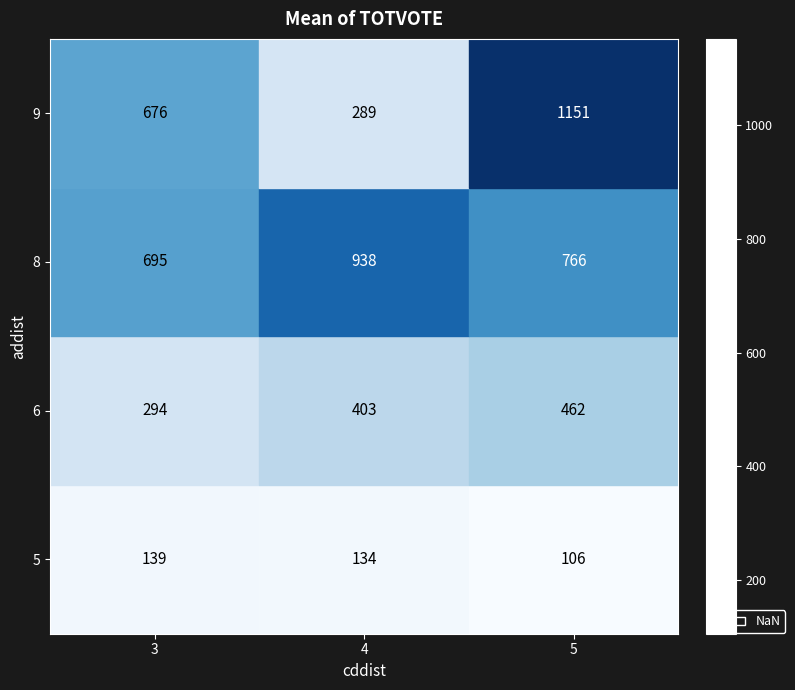

At which category is the sum across all series the highest?

5